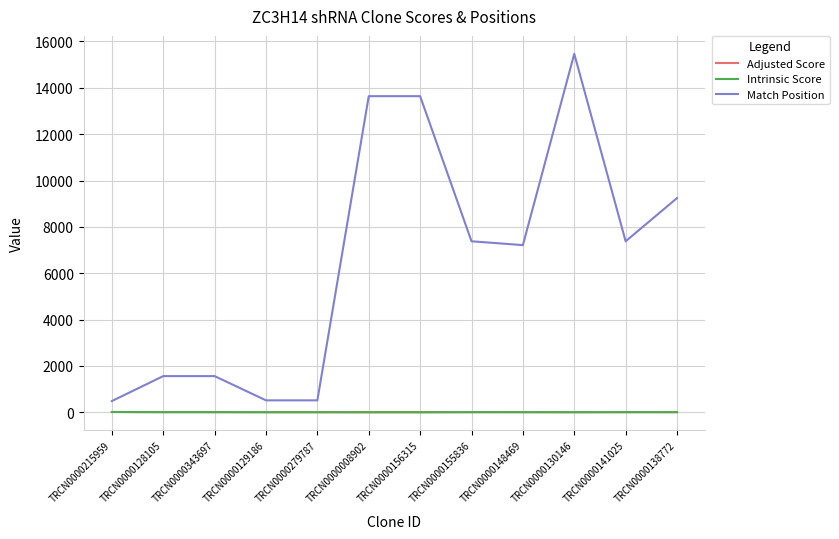

Between TRCN0000008902 and TRCN0000130146, which series saw the biggest shift?

Match Position